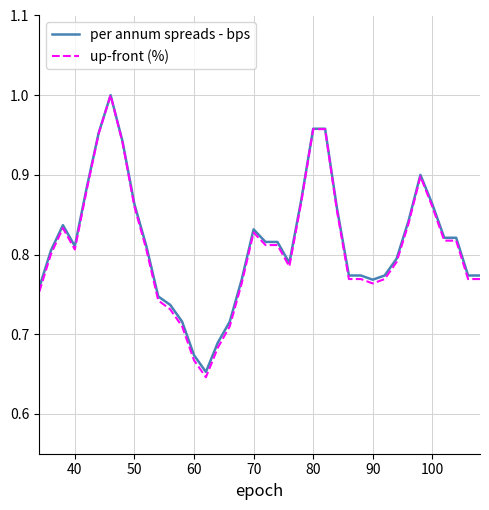

Is it true that up-front (%) equals 0.2 at 36?

False